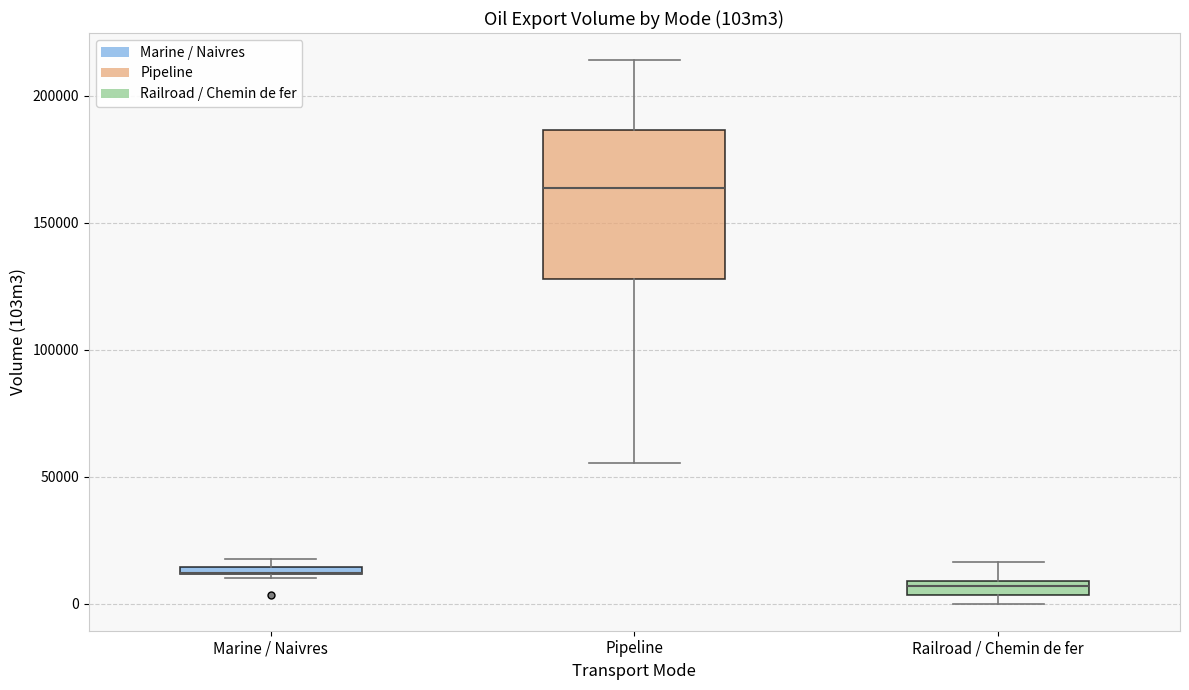

Where is the lower edge of the box for Marine / Naivres on the y-axis? The values are not printed on the chart, so give them approximately, as read against the axis.

10000